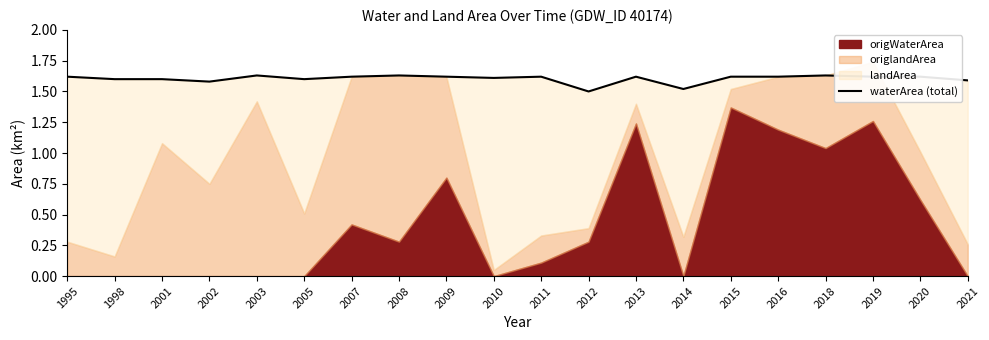

How many lines are shown in the chart?

1